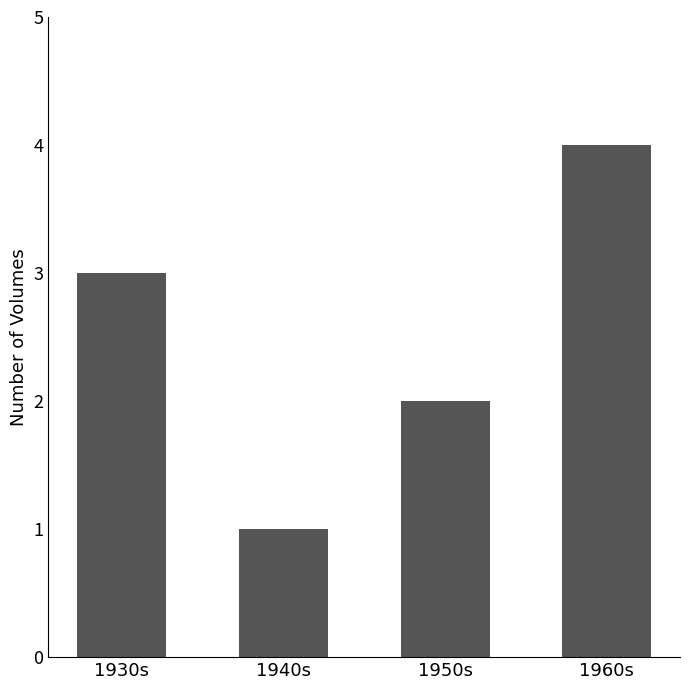

The chart shows a value of 2 at 1960s. True or false?

False